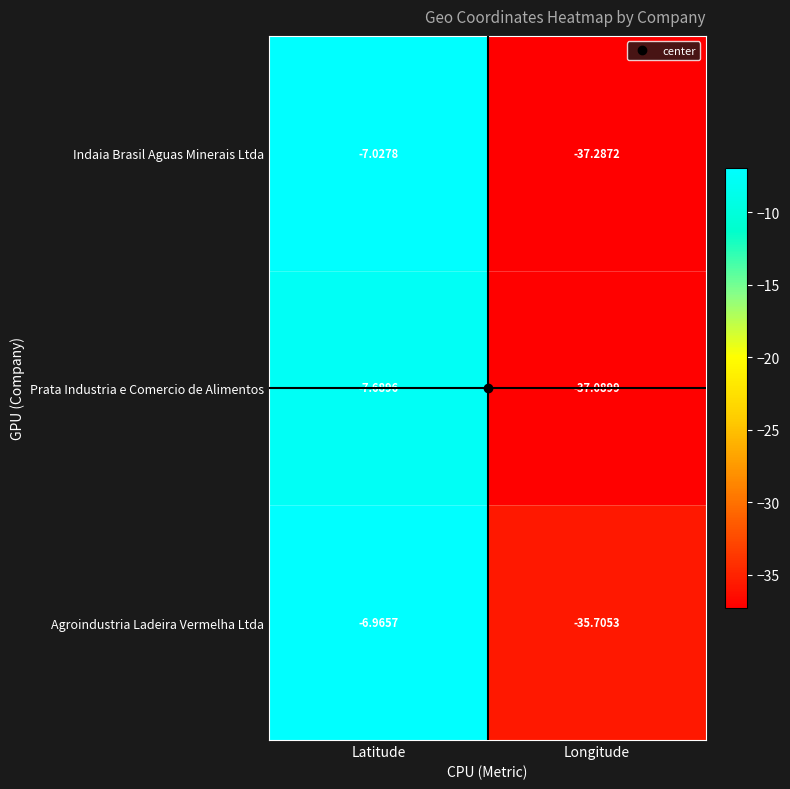

What is the difference between the highest and lowest values at Longitude?

1.6